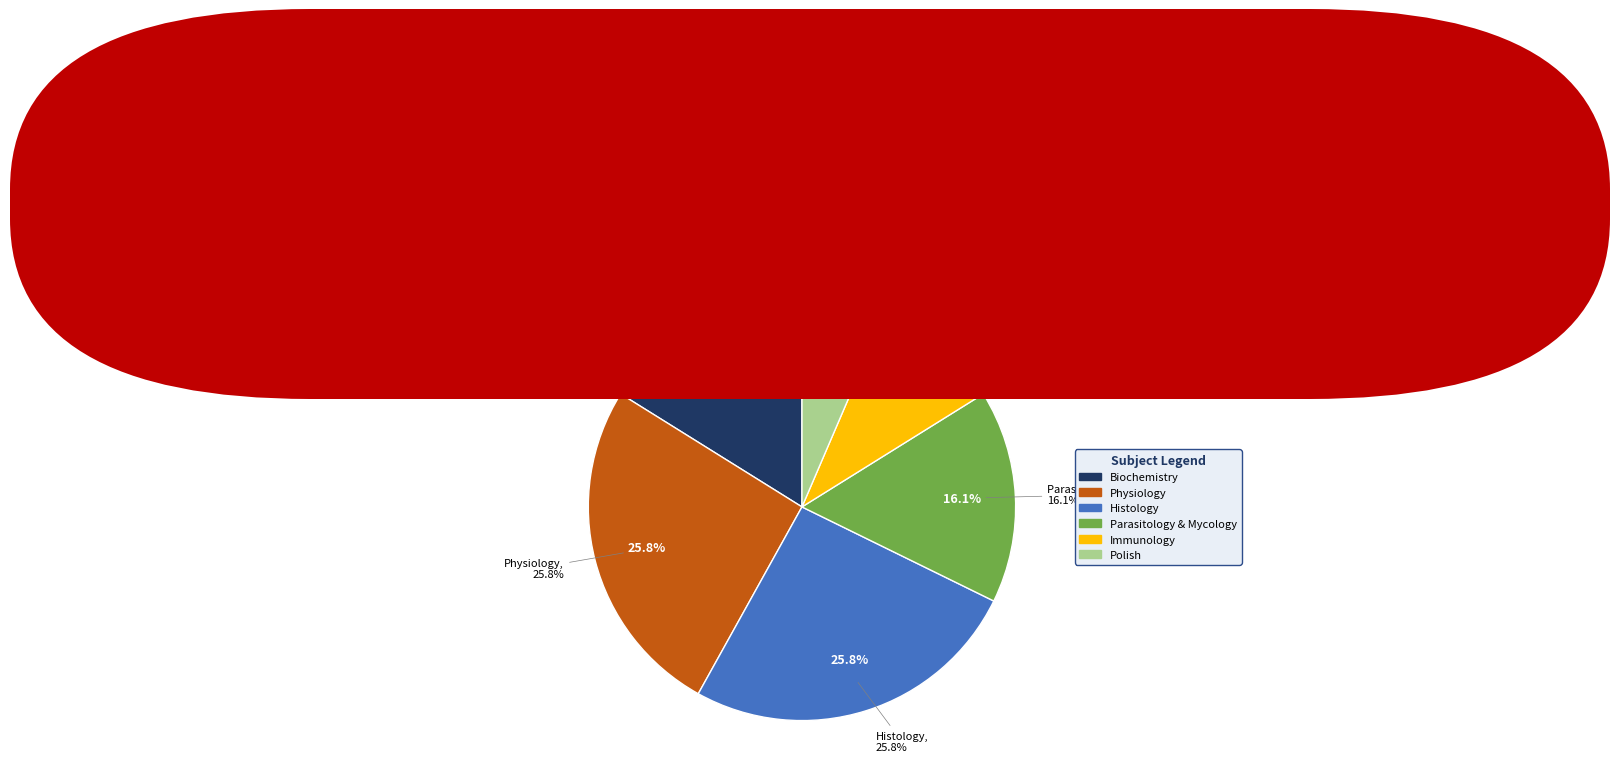

To the nearest percent, what is the average slice percentage?

17%